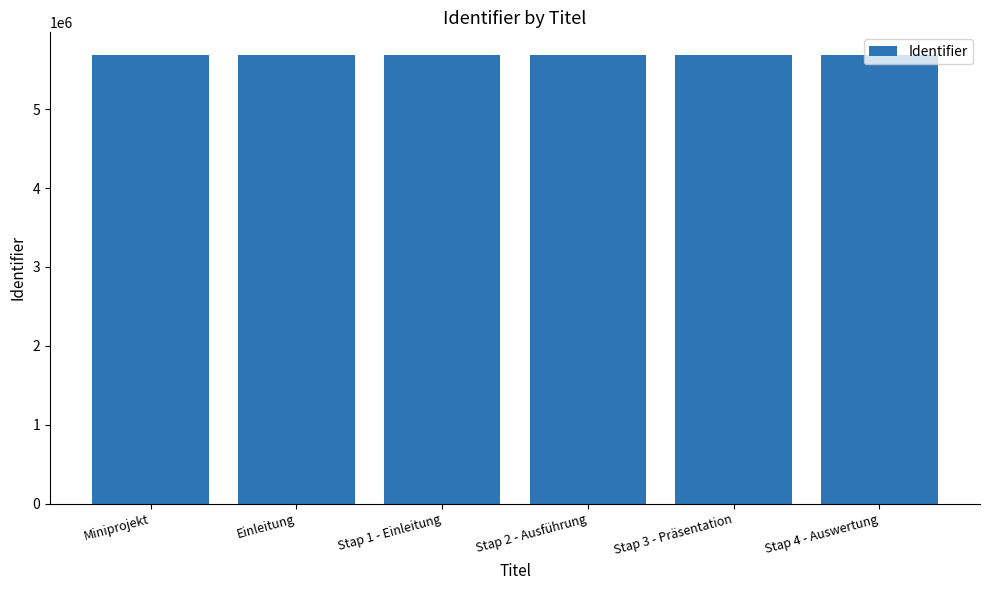

What is the change in value from Stap 2 - Ausführung to Stap 4 - Auswertung?

+159